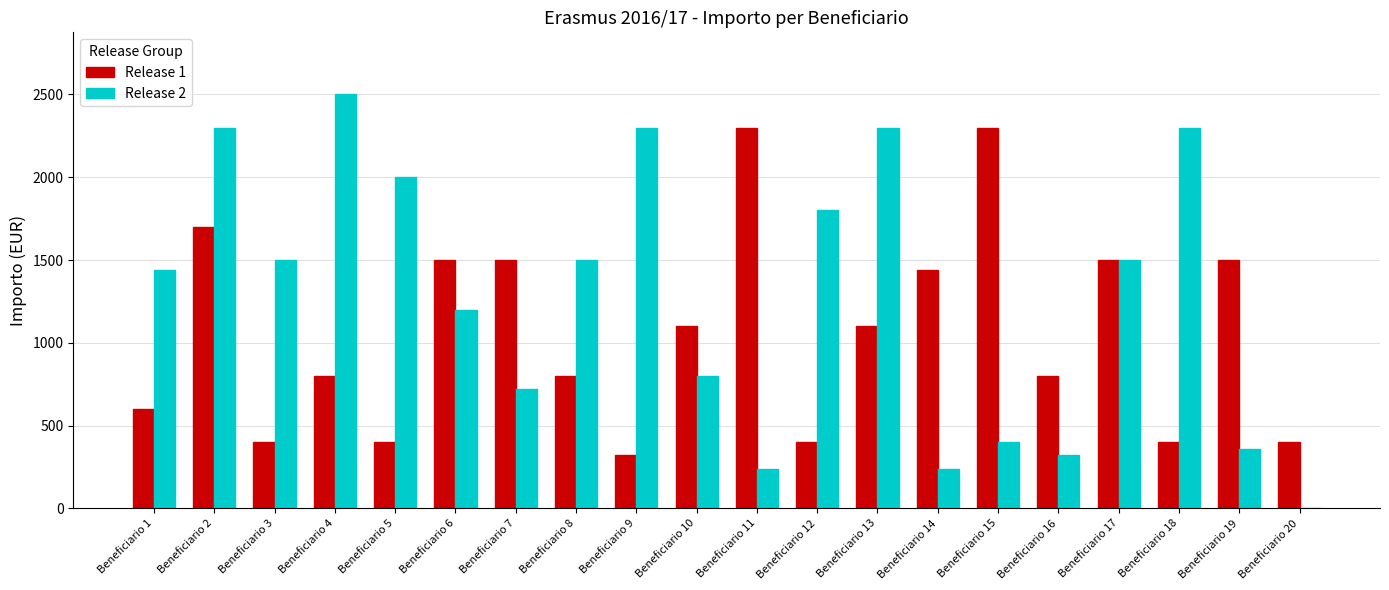

What is the spread (max minus min) of values at Beneficiario 2?

600